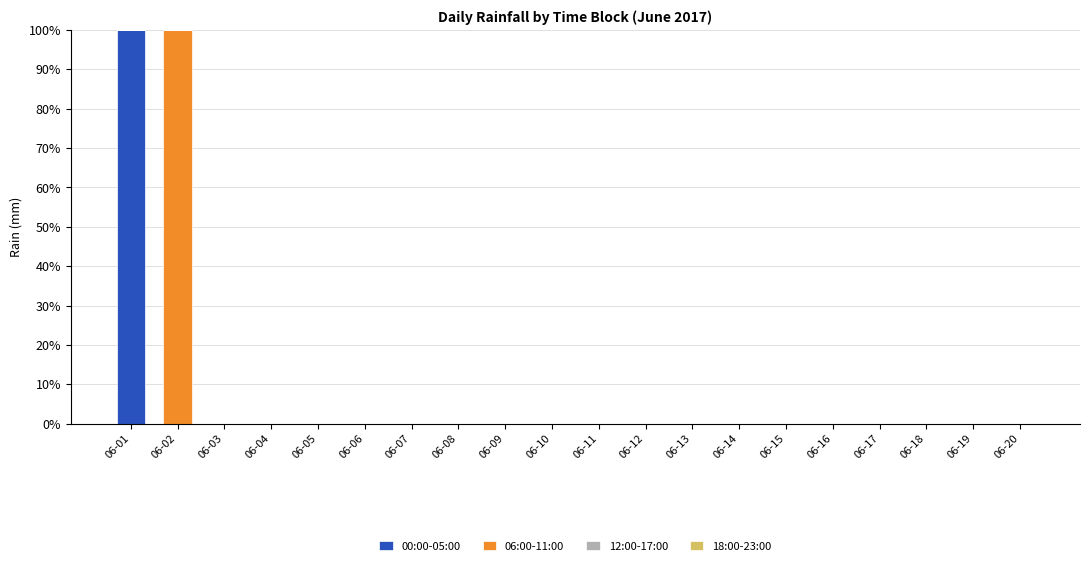

True or false: 00:00-05:00 has a value of 36 at 06-20.

False